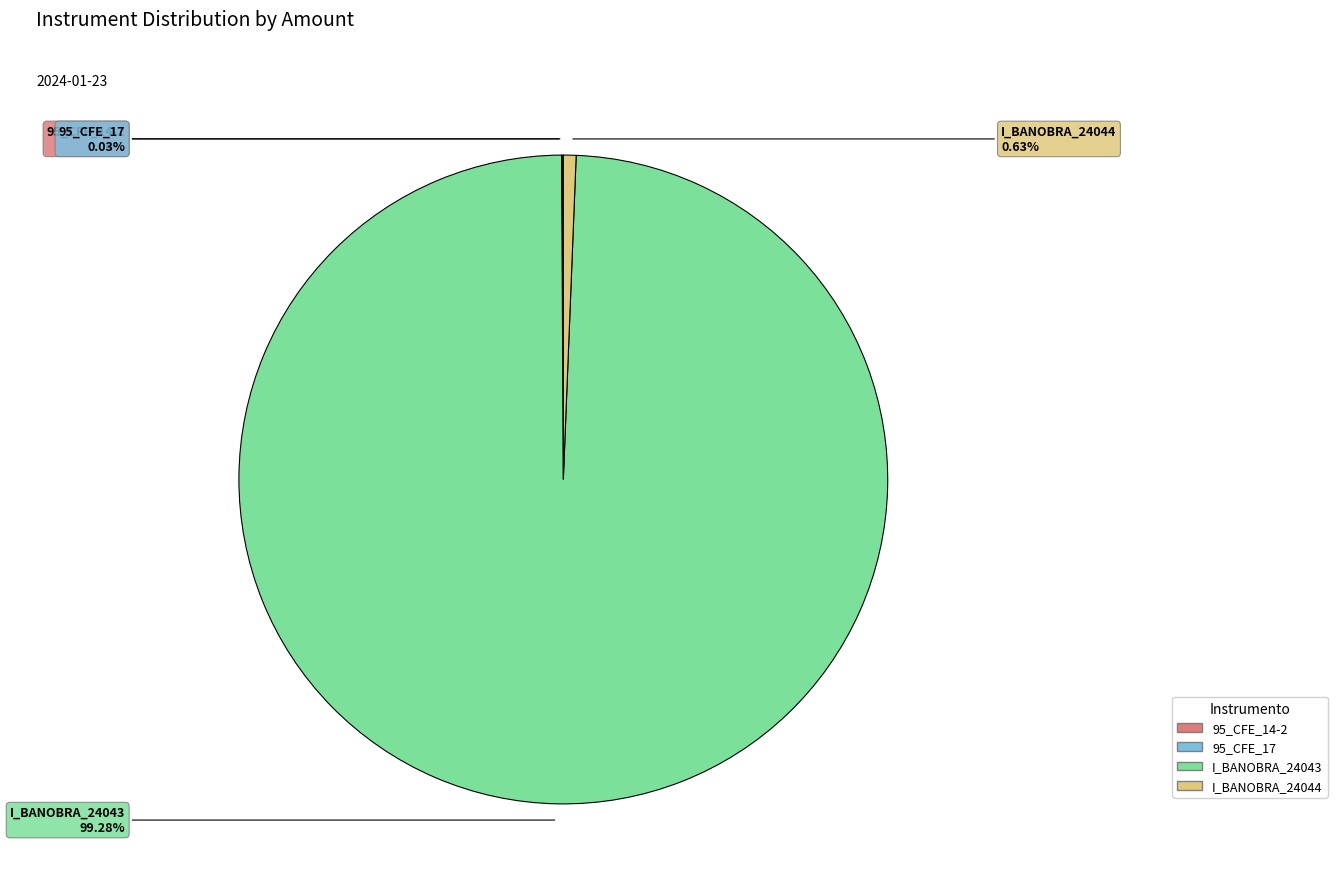

To the nearest percent, what is the average slice percentage?

25%